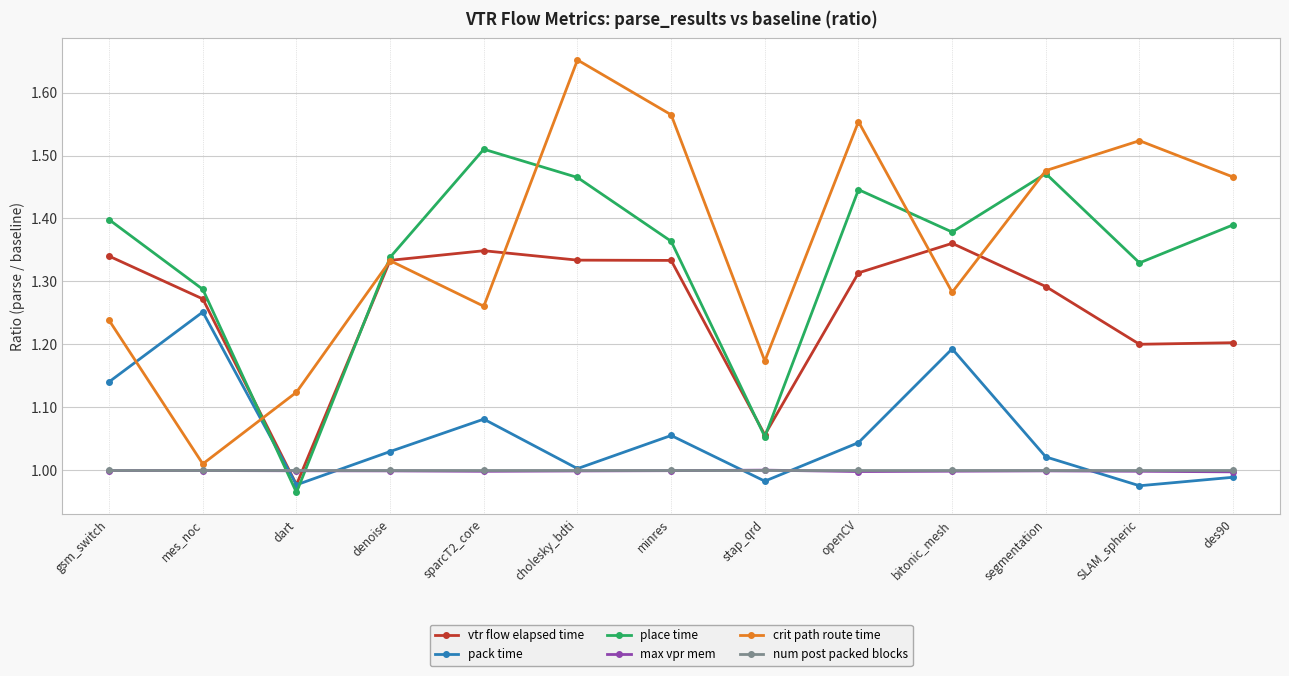

Which category has the lowest value in the place time series?

dart